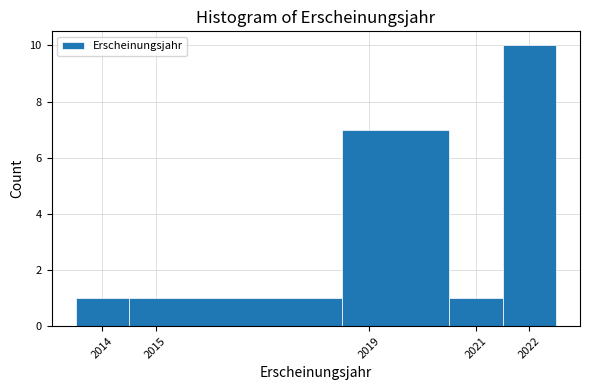

Over which range of the x-axis is the bar tallest?

2021.5 to 2022.5